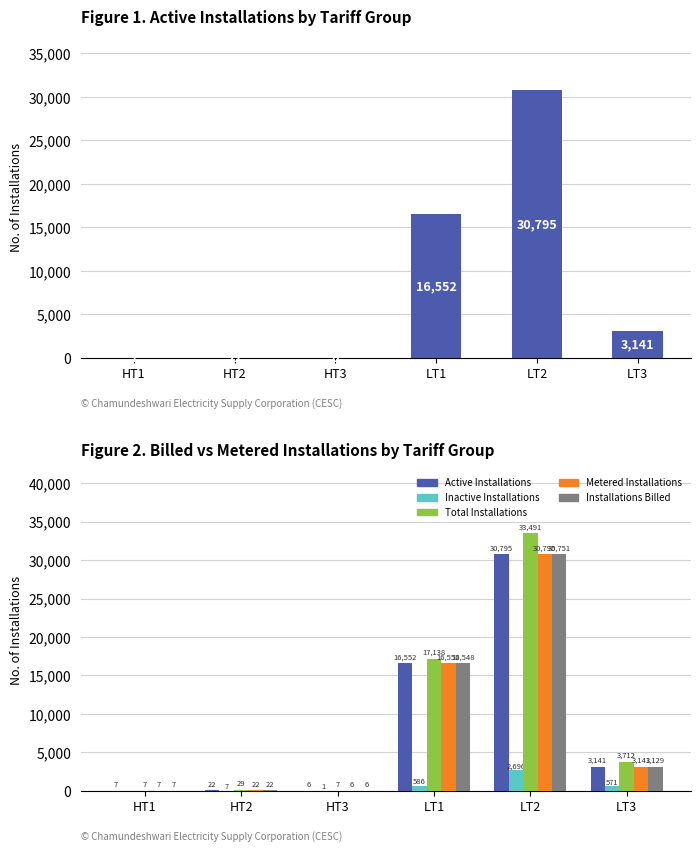

List the series in order of their peak value, lowest first.

Inactive Installations, Installations Billed, Active Installations, Metered Installations, Total Installations